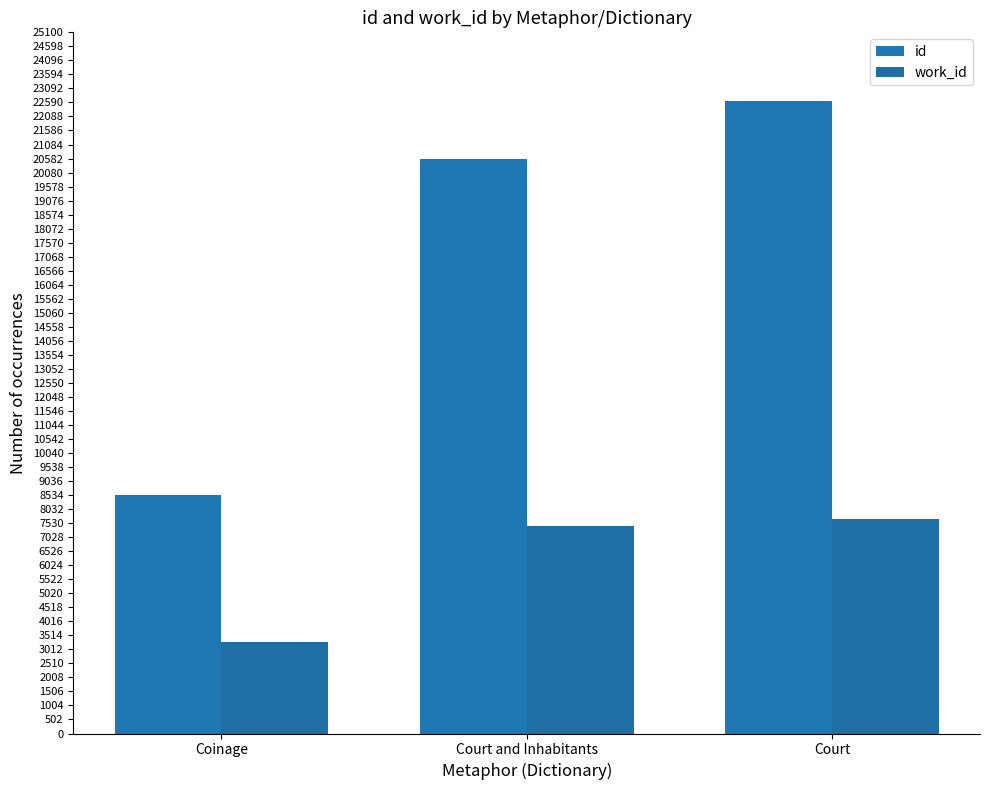

Which series has the widest spread of values?

id